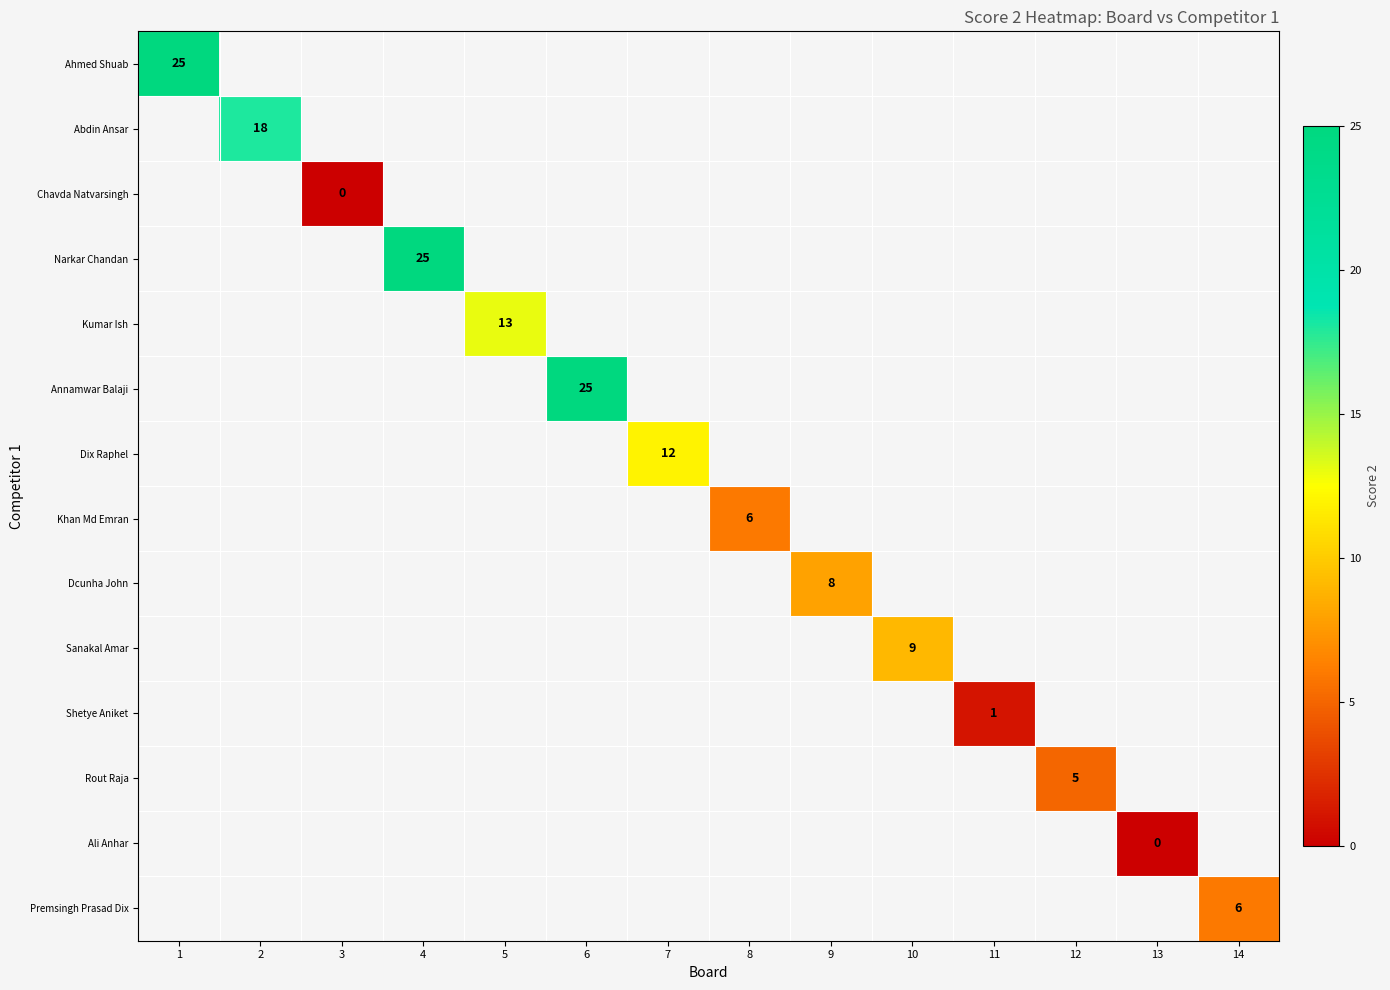

The value of Narkar Chandan at 4 is 11. True or false?

False